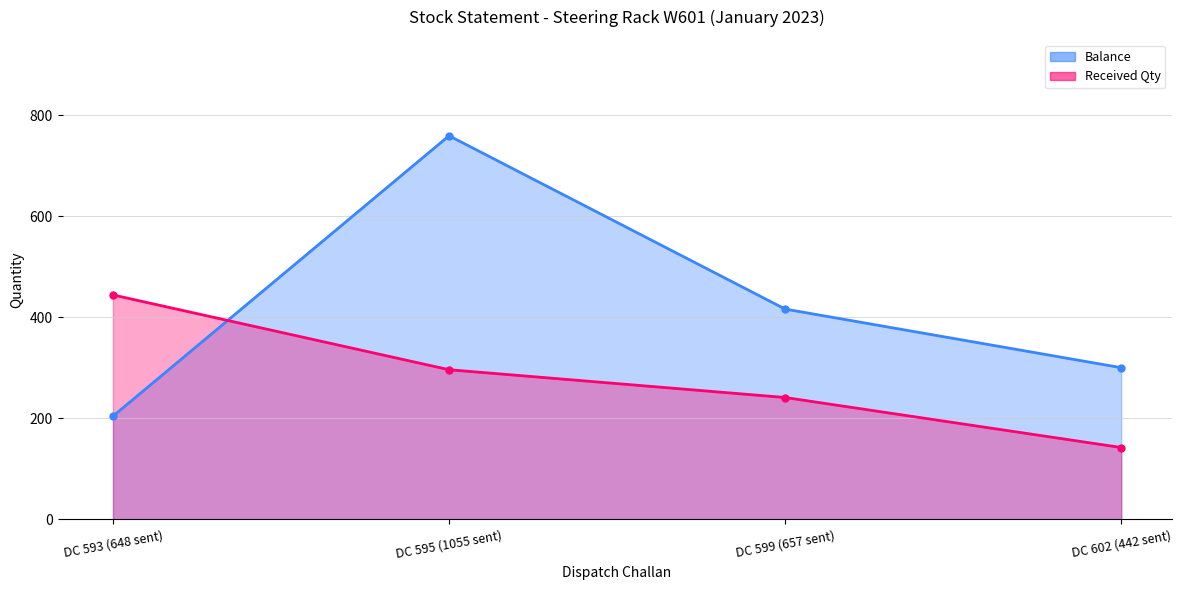

Which series ends up on top after the final intersection of Balance and Received Qty?

Balance